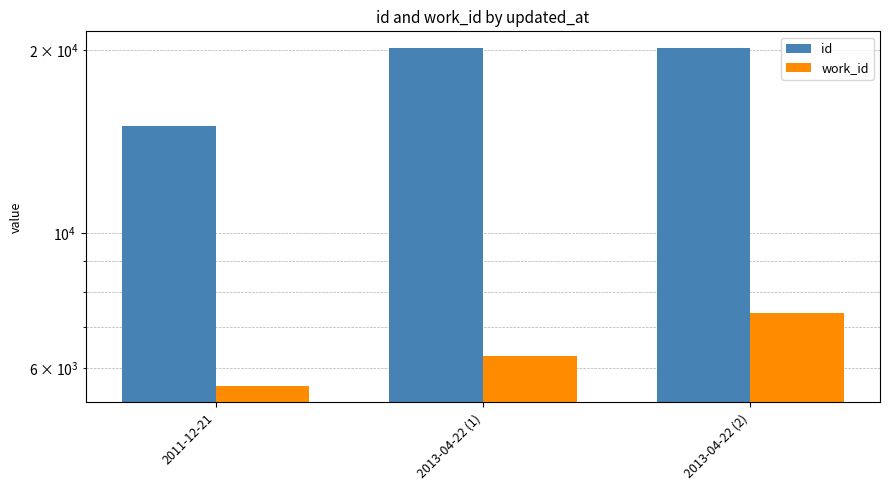

What position from the left is 2011-12-21?

1